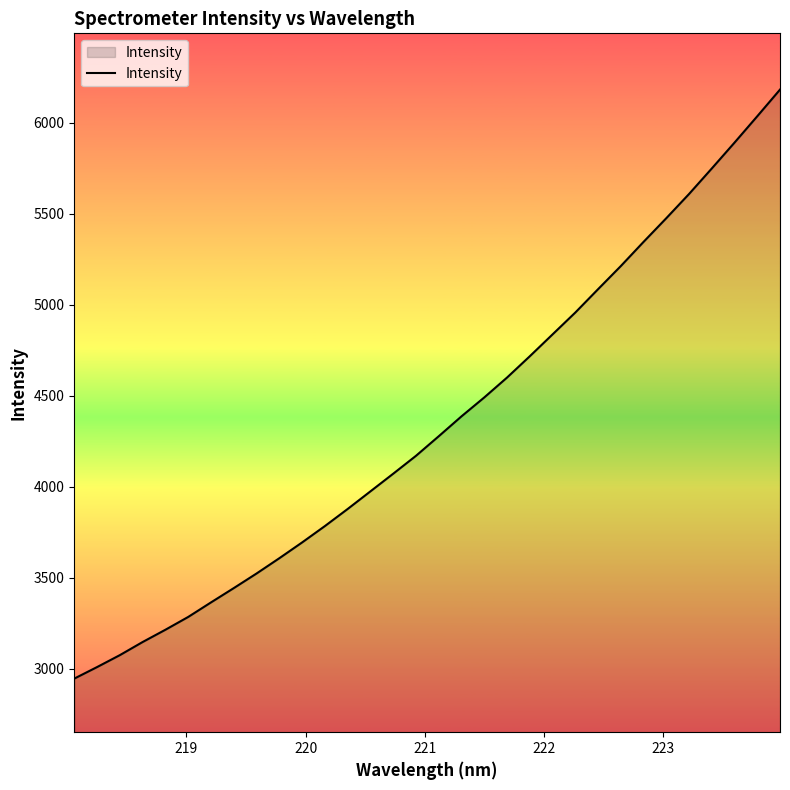

What is the difference between the maximum and minimum values?

3237.0